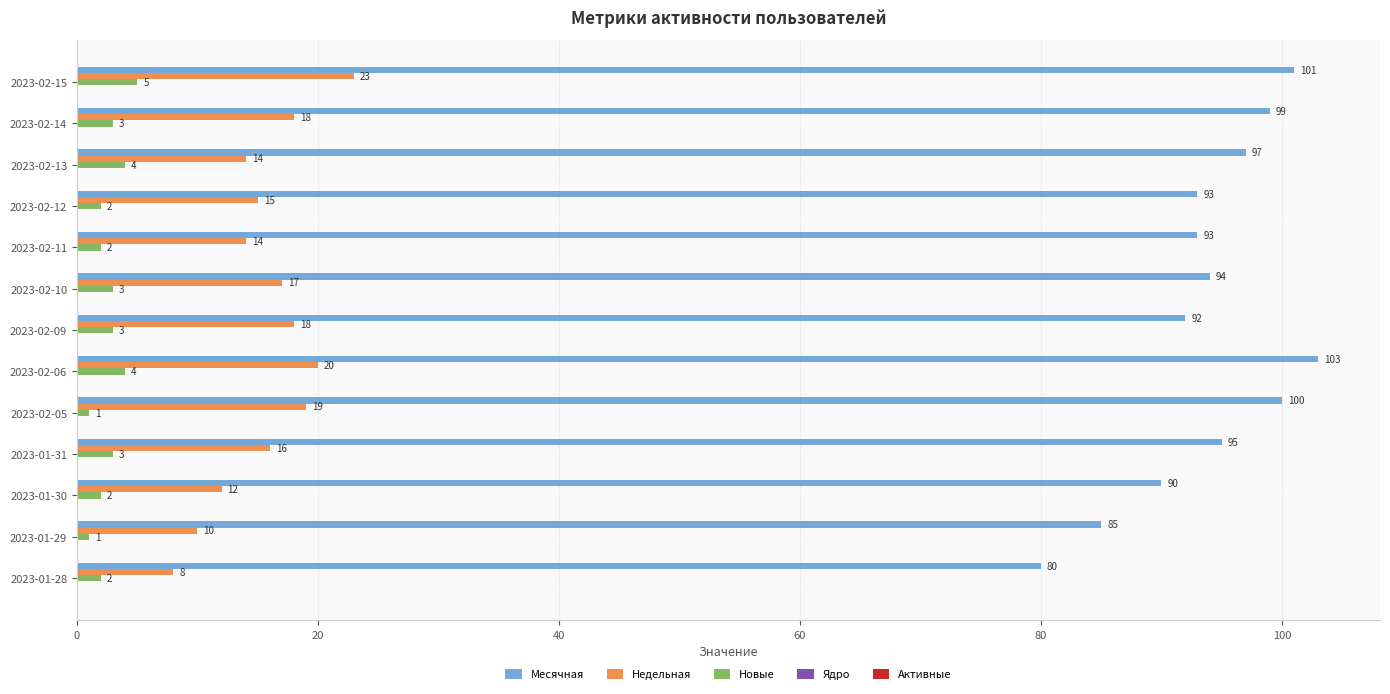

Which series has the largest total across all categories?

Месячная